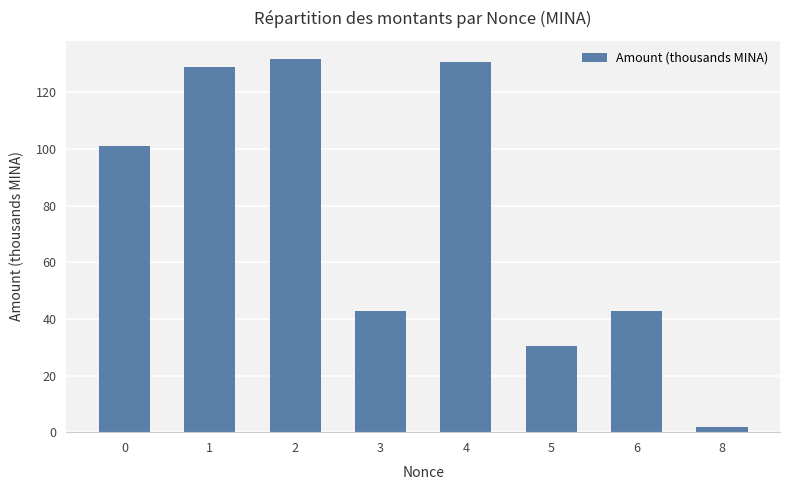

How many values exceed 101?

4